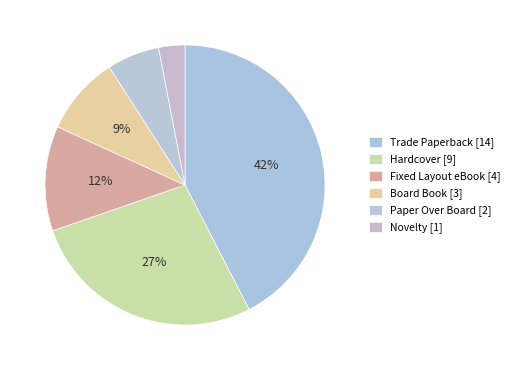

How many slices are in this pie chart?

6